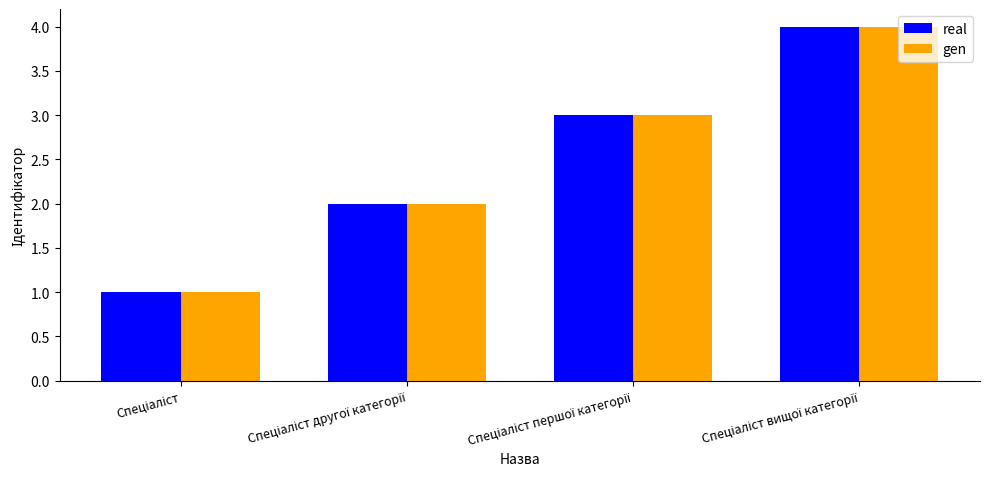

What is the difference between the maximum and minimum values in the real series?

3